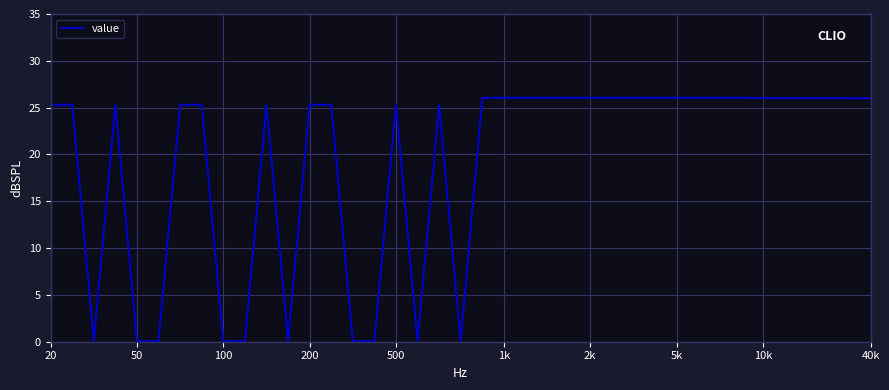

What is the maximum value shown in the chart?

26.0